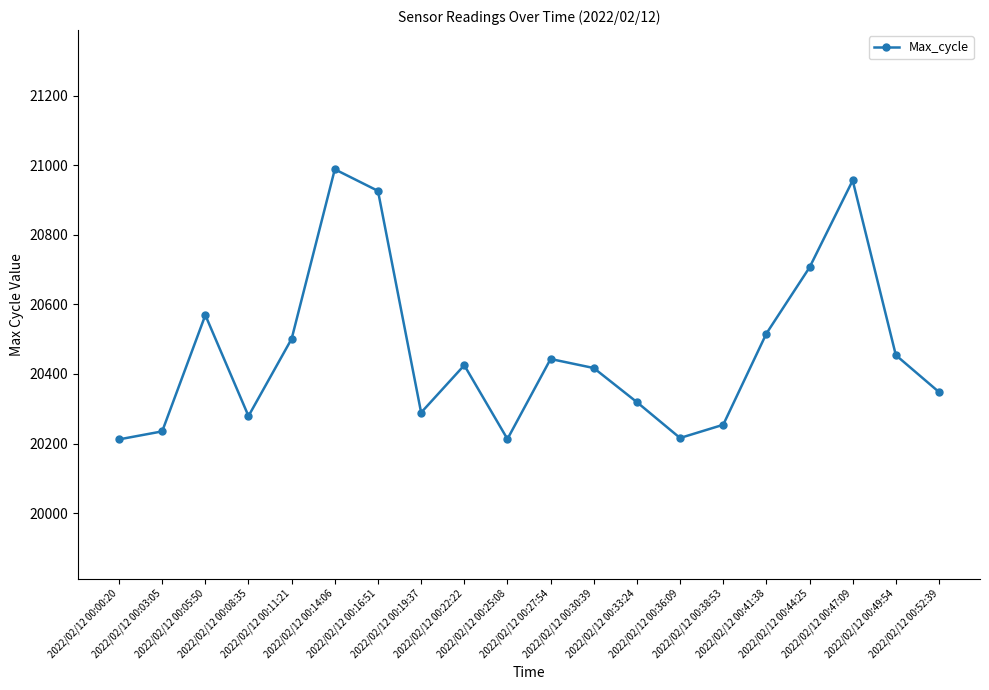

What is the sum of all values?

409266